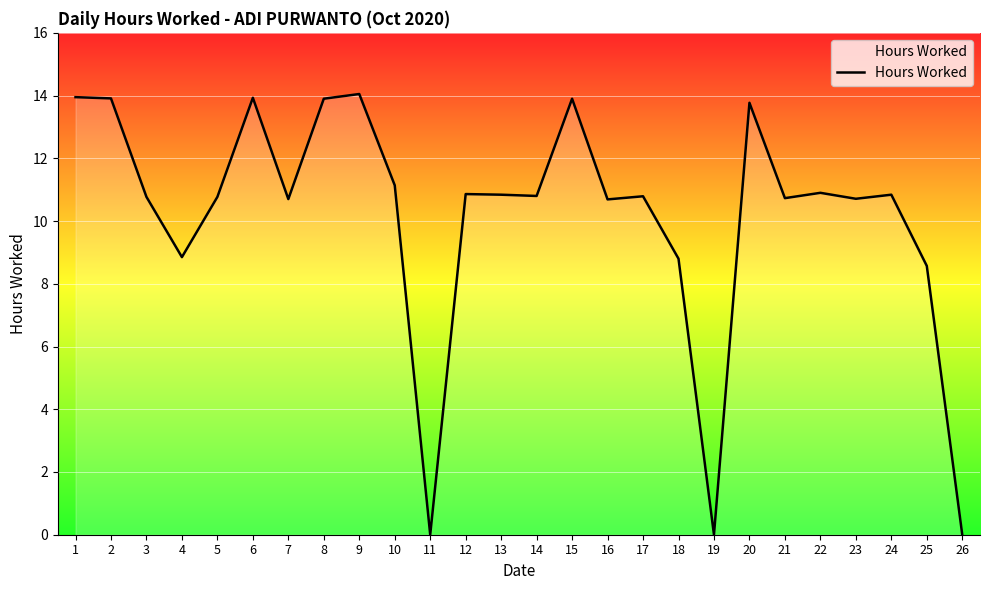

Read the value at 5.

10.8